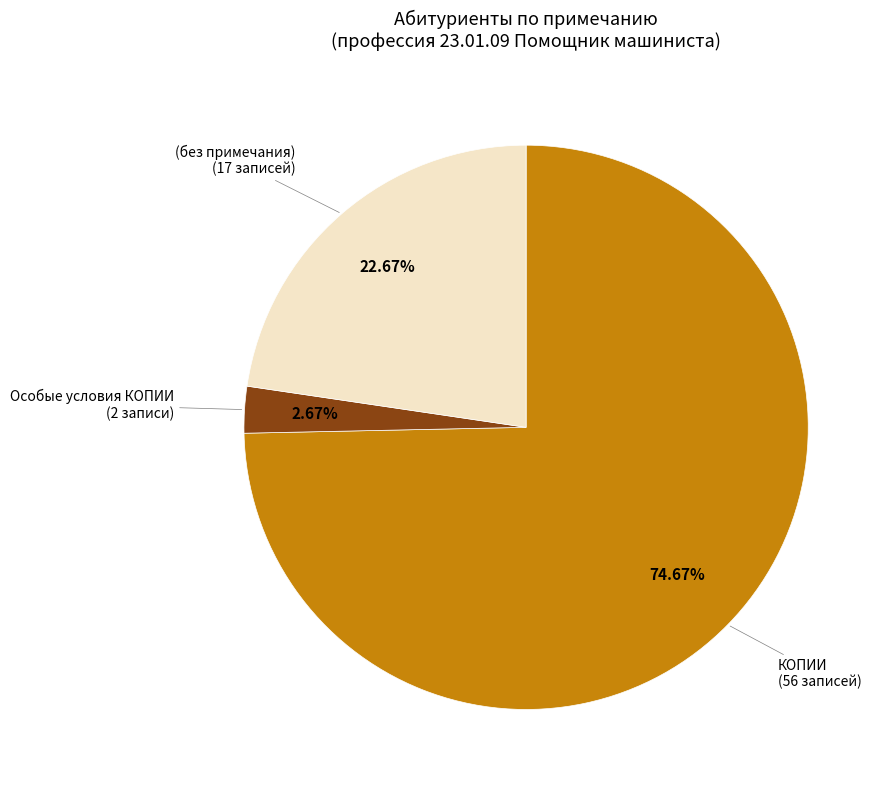

How many segments does this pie chart have?

3